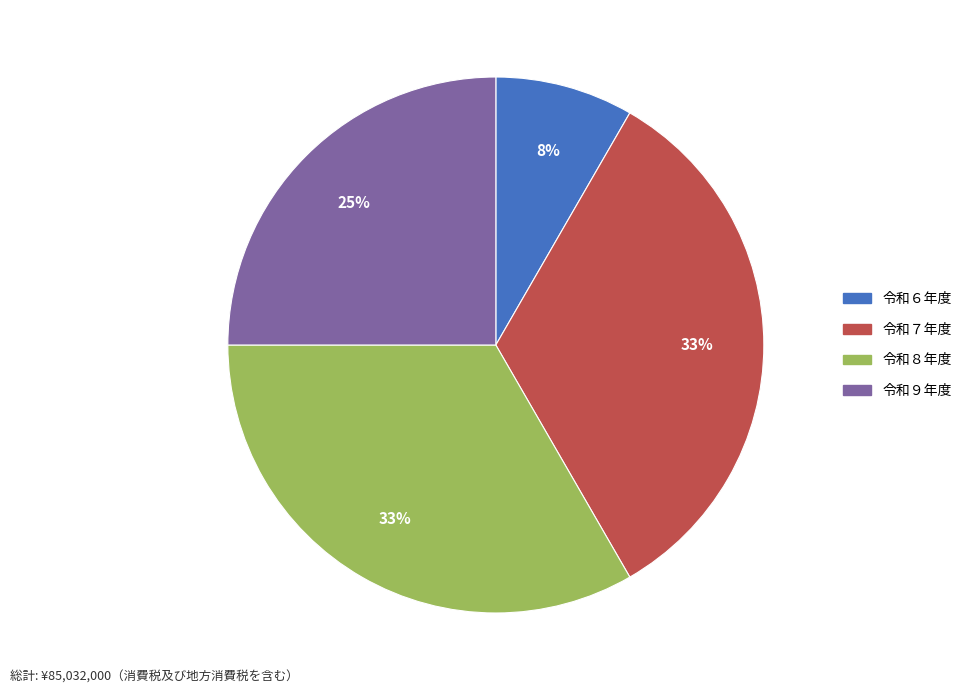

What is the smallest slice in the pie chart?

令和６年度